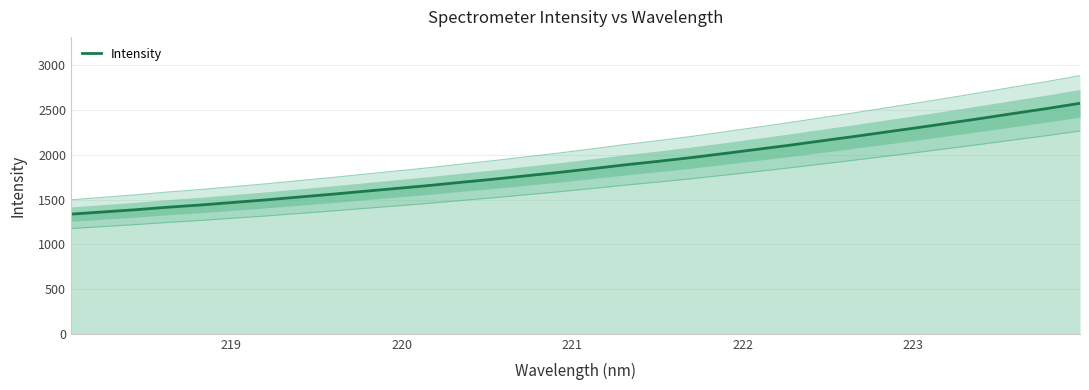

What is the sum of all values?

59895.2